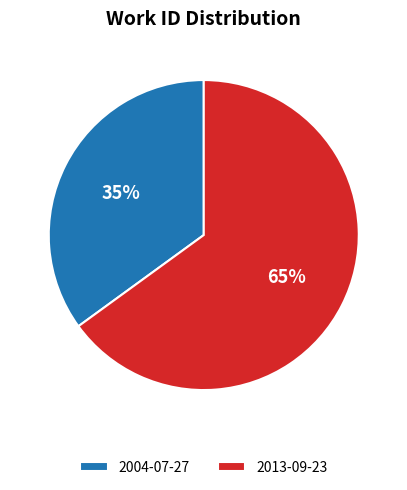

Is there a majority slice in this chart?

Yes